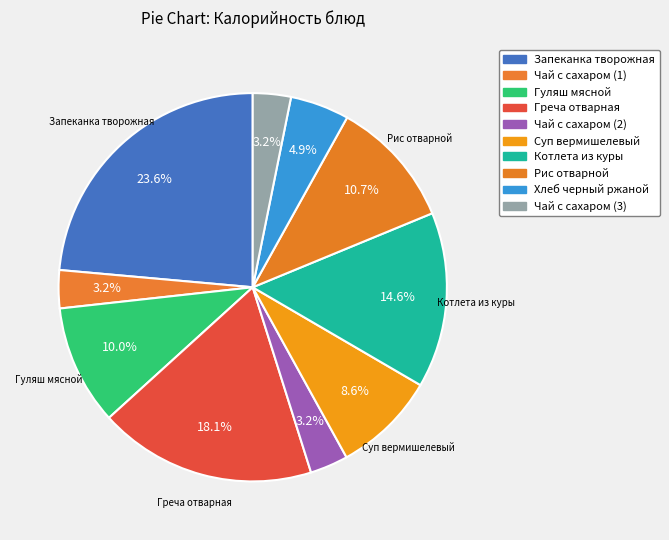

To the nearest percent, what is the difference between the Греча отварная and Чай с сахаром (1) slice percentages?

15%